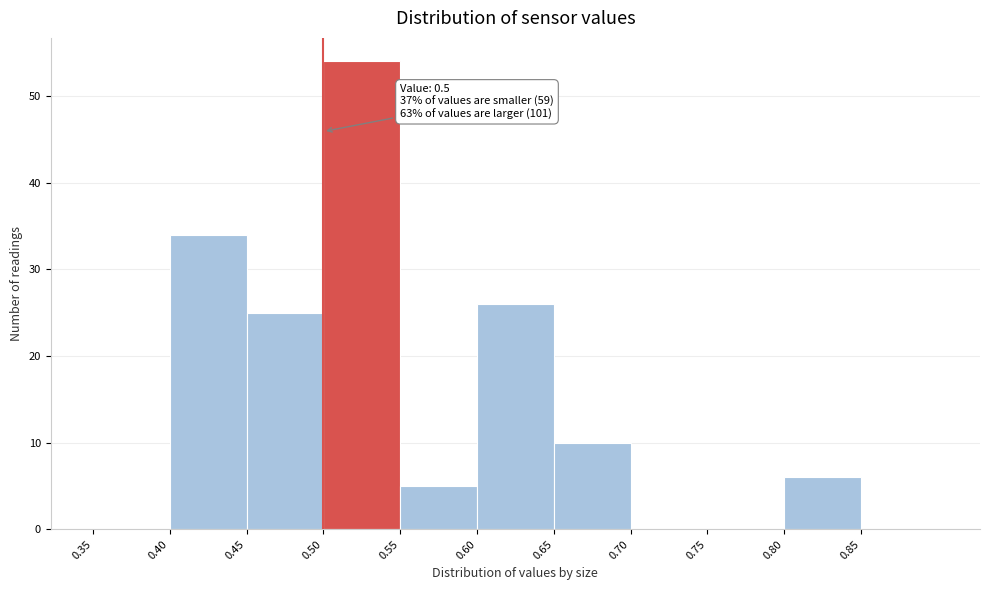

Over which range of the x-axis is the bar tallest?

0.50 to 0.55